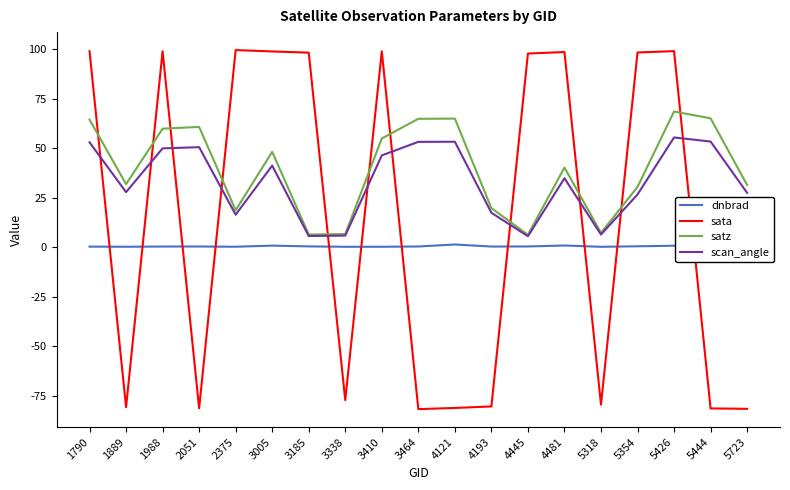

What are all the series names shown in the legend?

dnbrad, sata, satz, scan_angle